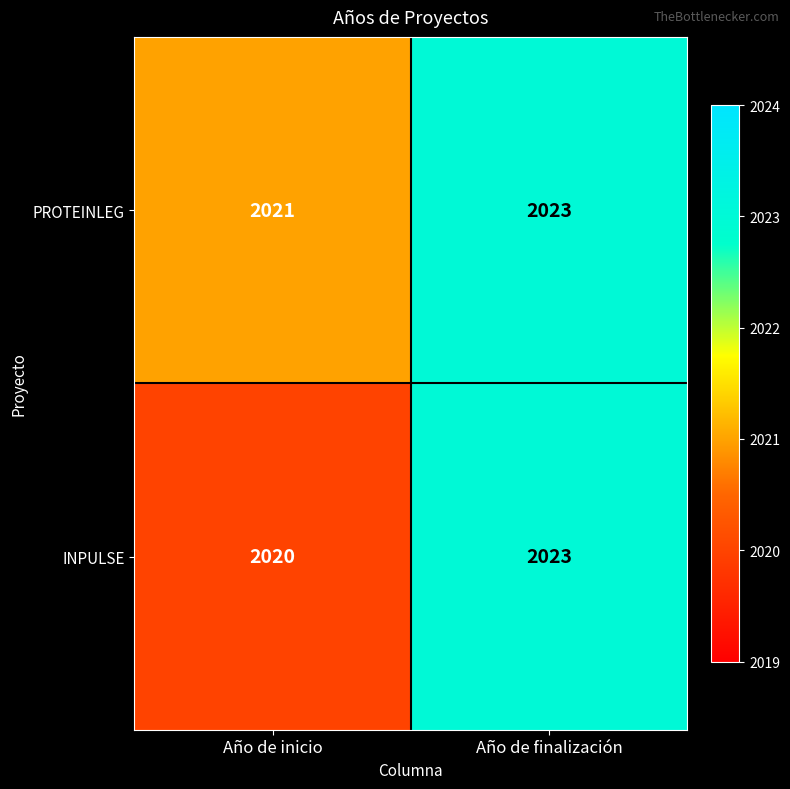

Which series has the largest total across all categories?

PROTEINLEG